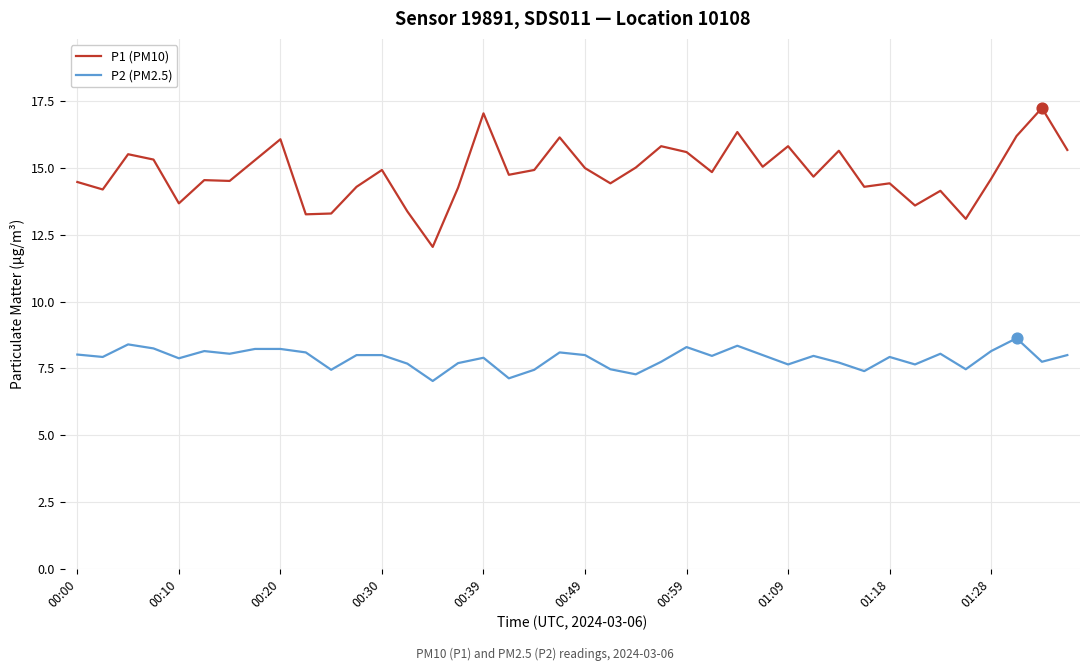

Which series has the widest spread of values?

P1 (PM10)